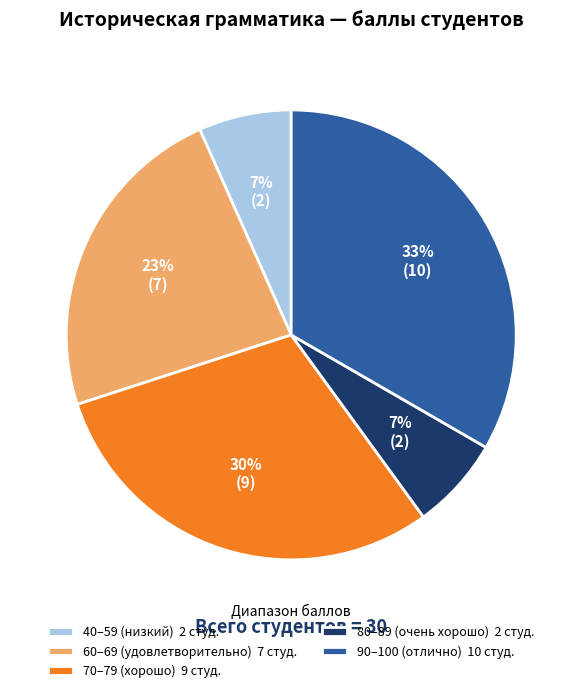

Is it true that 60–69 (удовлетворительно) 7 студ. is 32% of the pie?

False